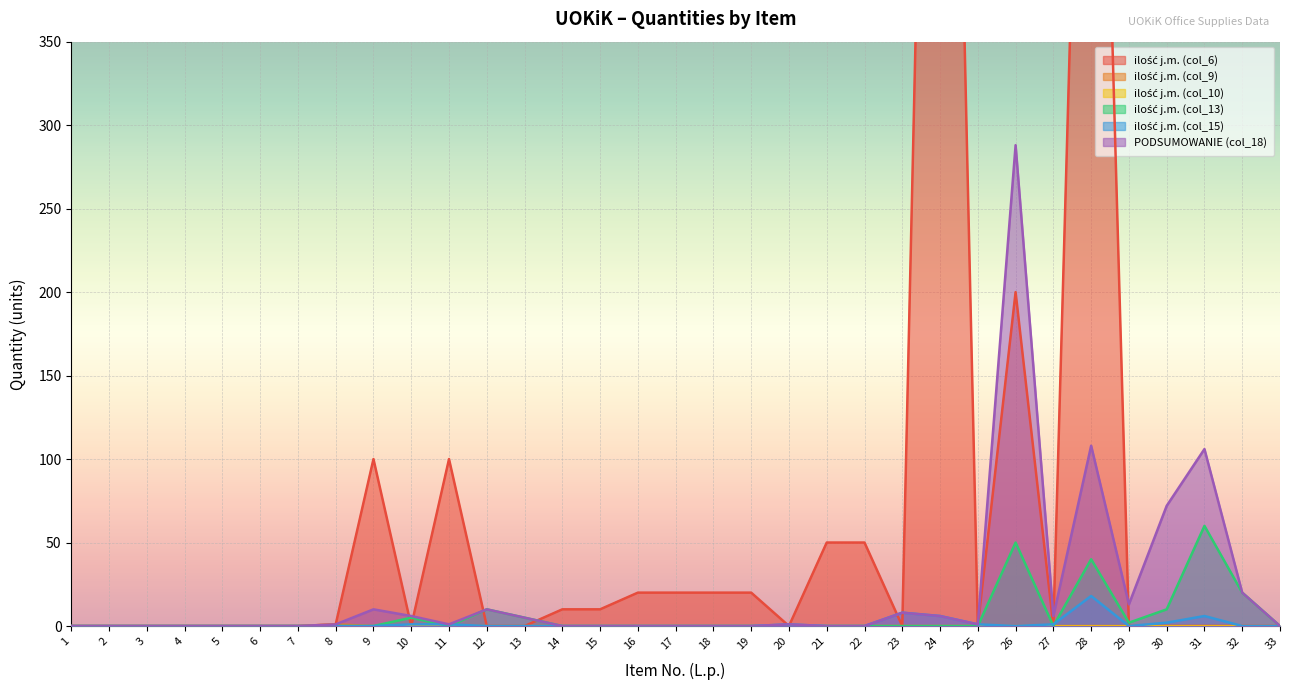

True or false: PODSUMOWANIE (col_18) and ilość j.m. (col_13) cross at least once.

False